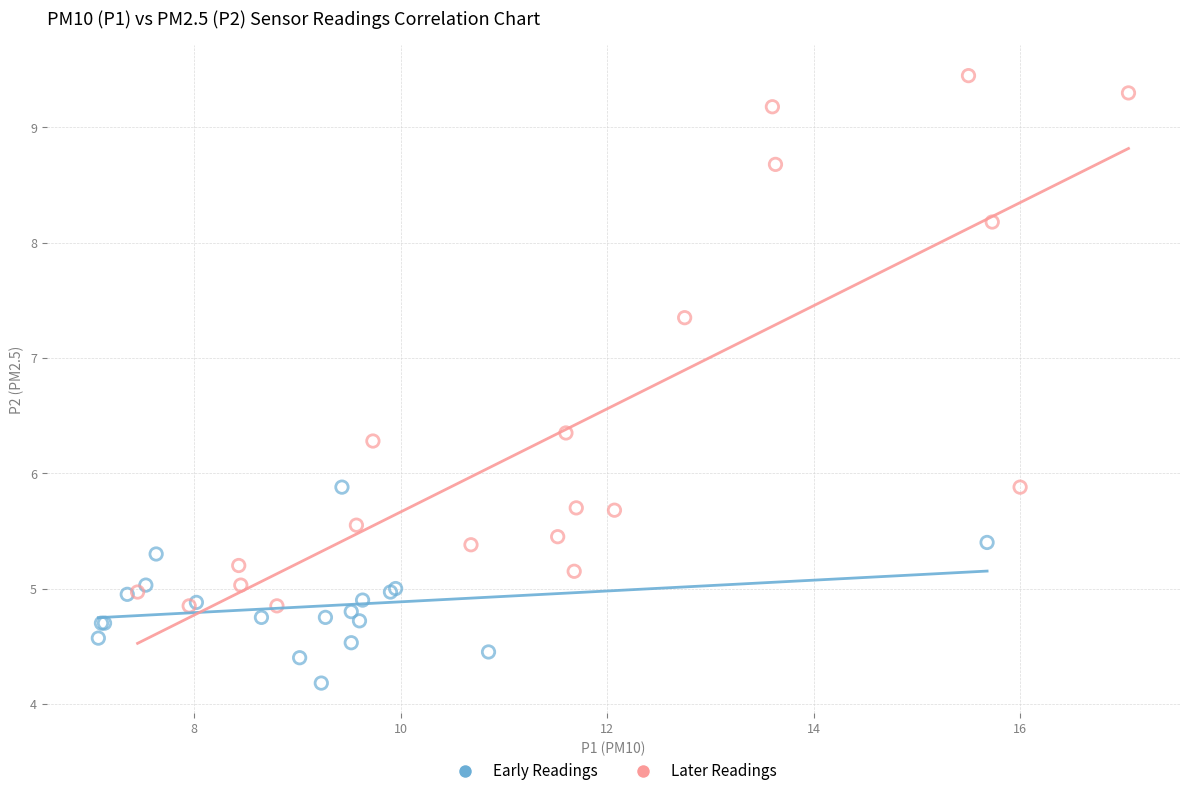

Which series reaches the maximum Y coordinate?

Later Readings